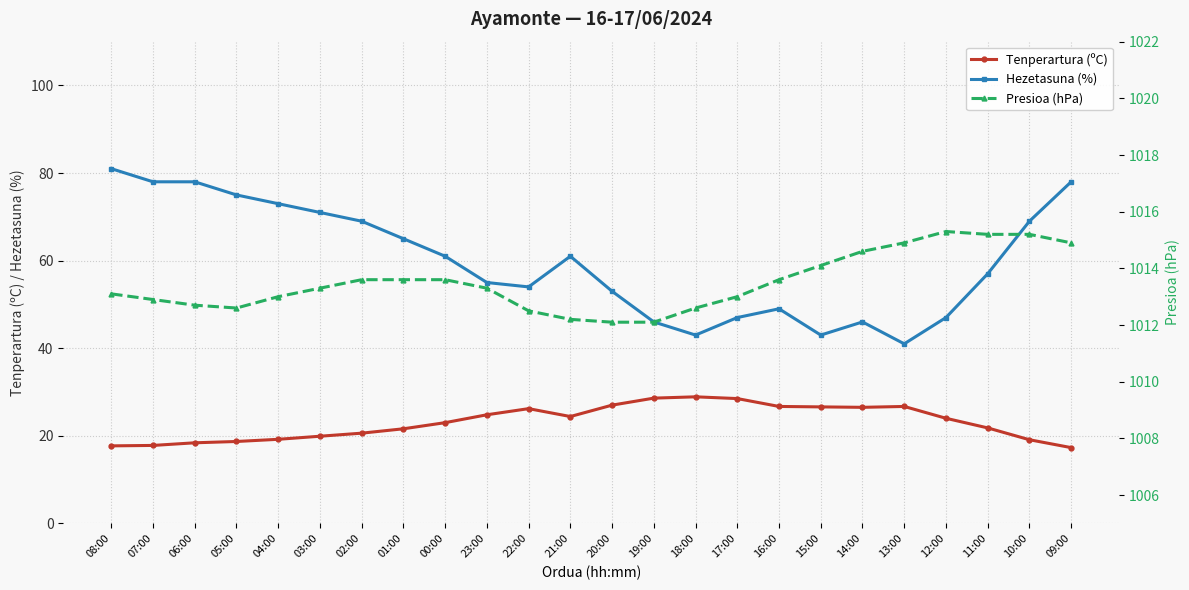

True or false: Presioa (hPa) and Tenperartura (ºC) cross at least once.

False